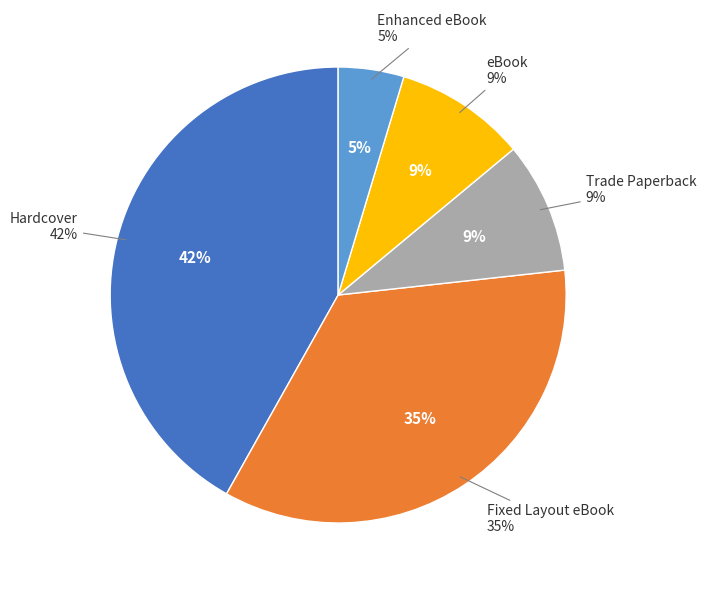

The eBook slice represents 4% of the pie. True or false?

False